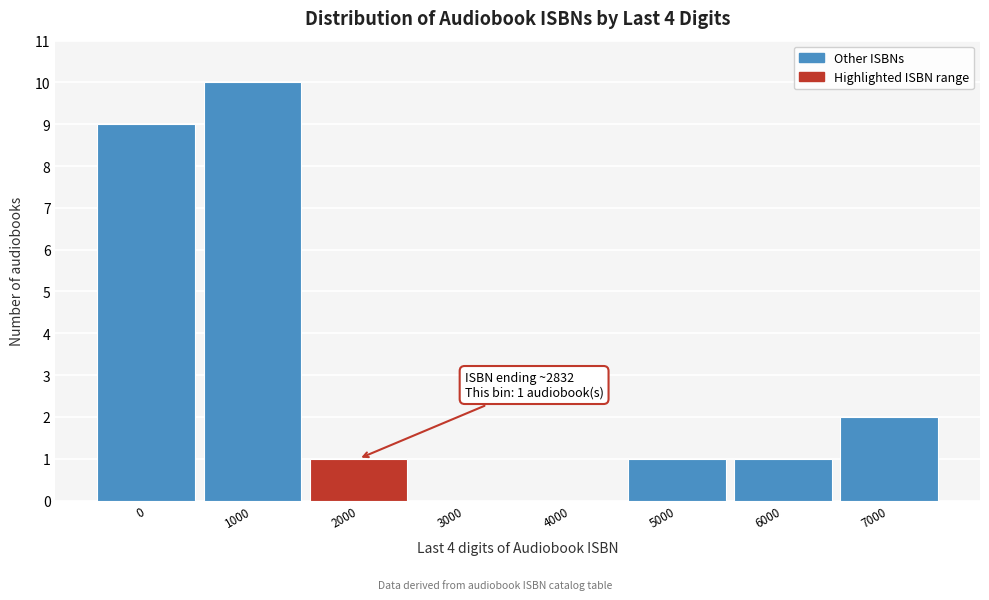

Reading right to left, extract all data points from this chart.

7000=2	6000=1	5000=1	4000=0	3000=0	2000=1	1000=10	0=9